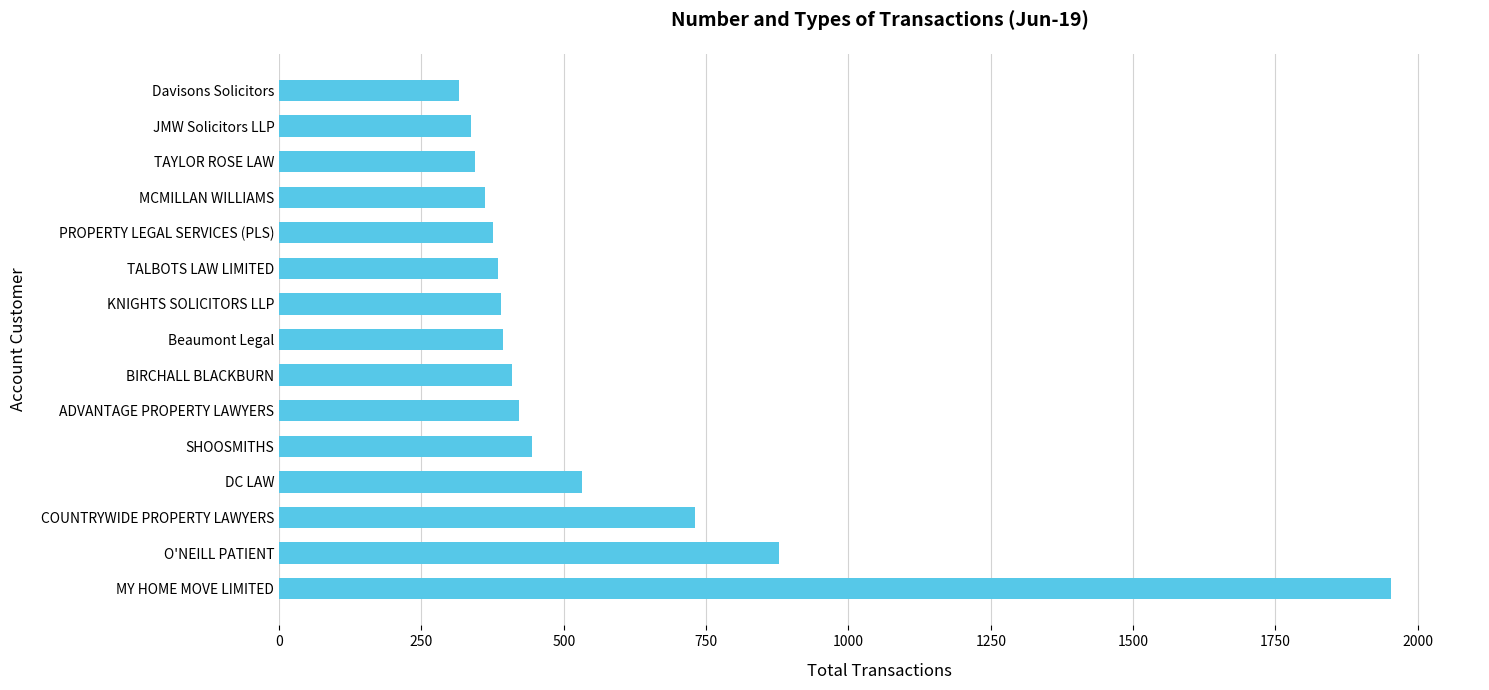

The value at DC LAW is 314. True or false?

False